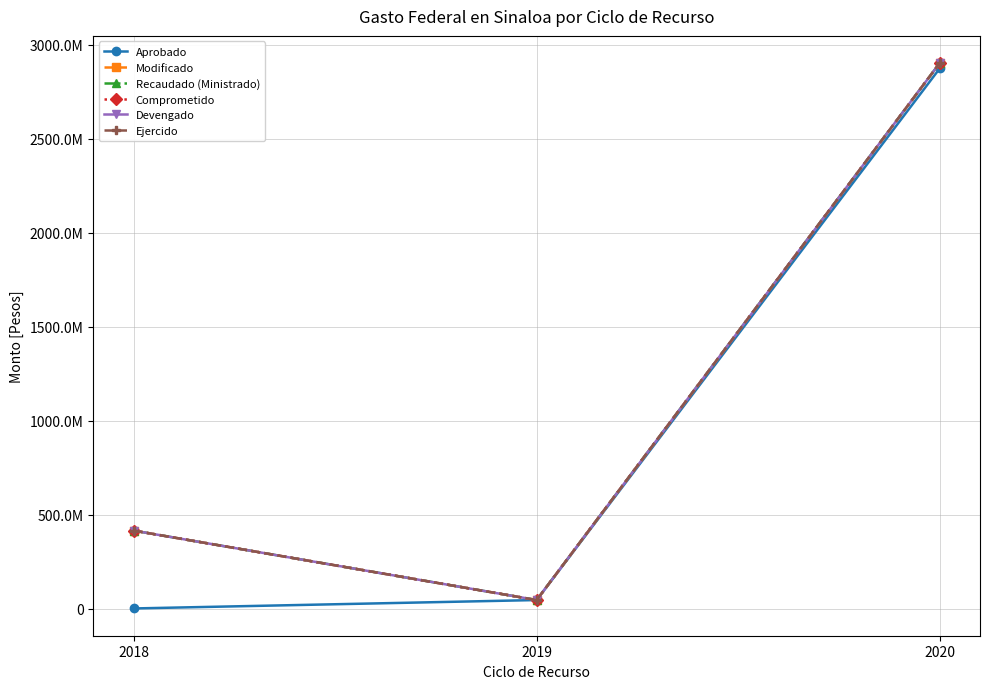

The Modificado series shows 587006379.4 at 2018. True or false?

False